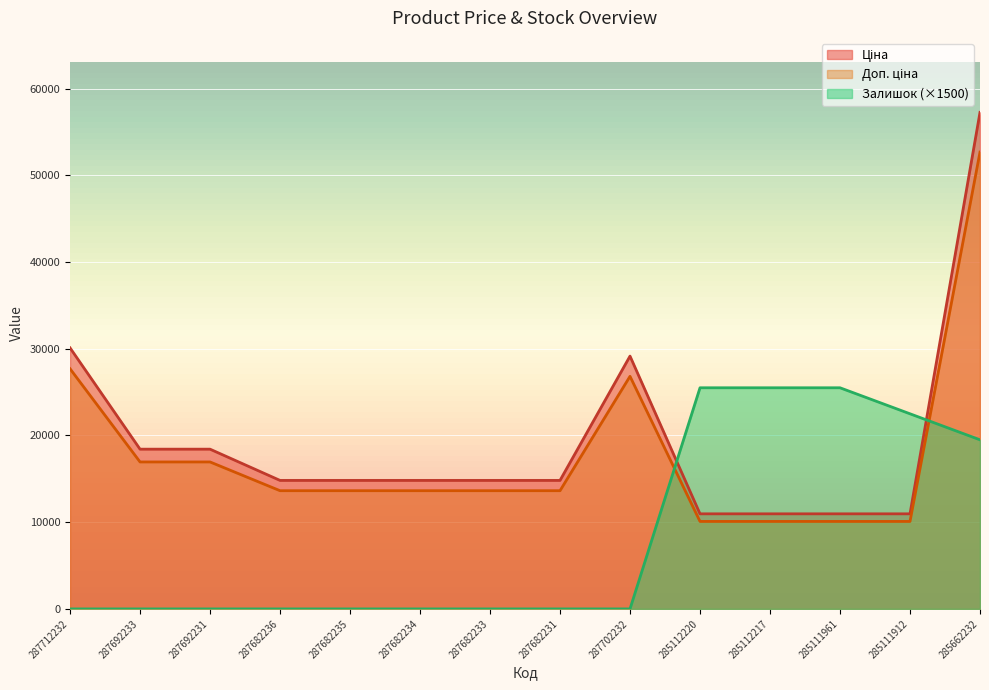

What is the label of the 7th point from the right?

287682231